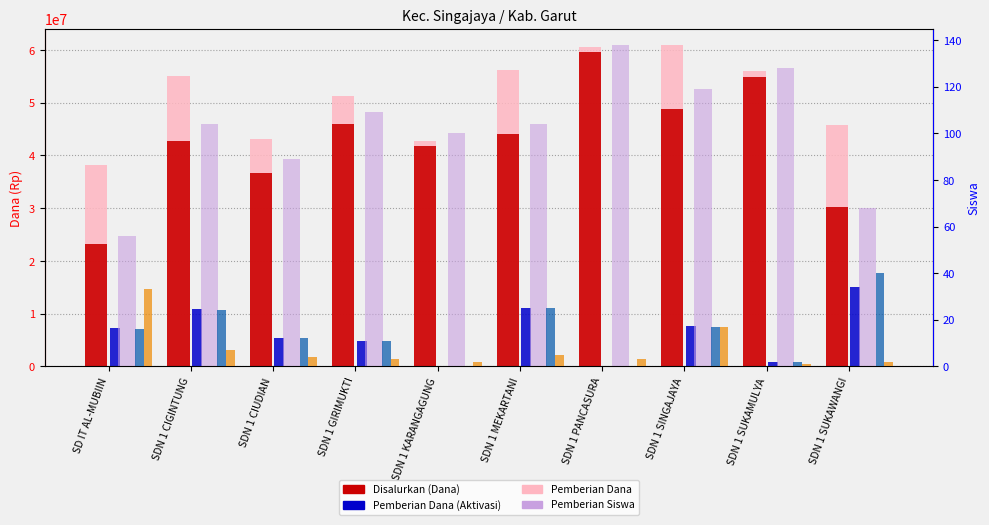

Does the chart contain any negative values?

No